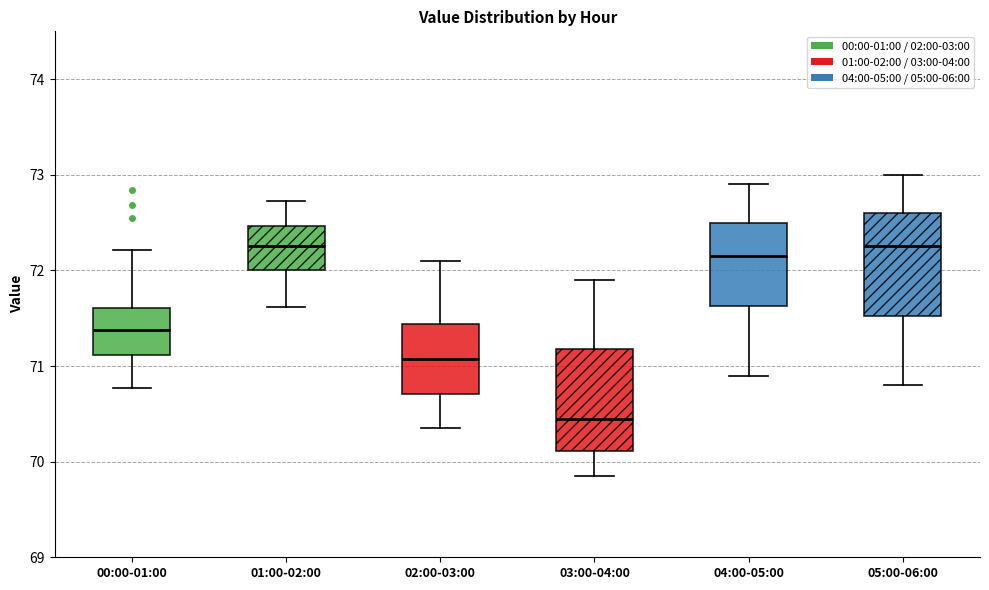

Reading left to right, read every box against the y-axis: the position of its median line, the range the box covers, and the ends of its whiskers. The values are not printed on the chart, so give them approximately, as read against the axis.

00:00-01:00: median 71.4, box 71.1 to 71.6, whiskers 70.8 to 72.2
01:00-02:00: median 72.3, box 72.0 to 72.5, whiskers 71.6 to 72.7
02:00-03:00: median 71.1, box 70.7 to 71.4, whiskers 70.4 to 72.1
03:00-04:00: median 70.5, box 70.1 to 71.2, whiskers 69.9 to 71.9
04:00-05:00: median 72.2, box 71.6 to 72.5, whiskers 70.9 to 72.9
05:00-06:00: median 72.3, box 71.5 to 72.6, whiskers 70.8 to 73.0